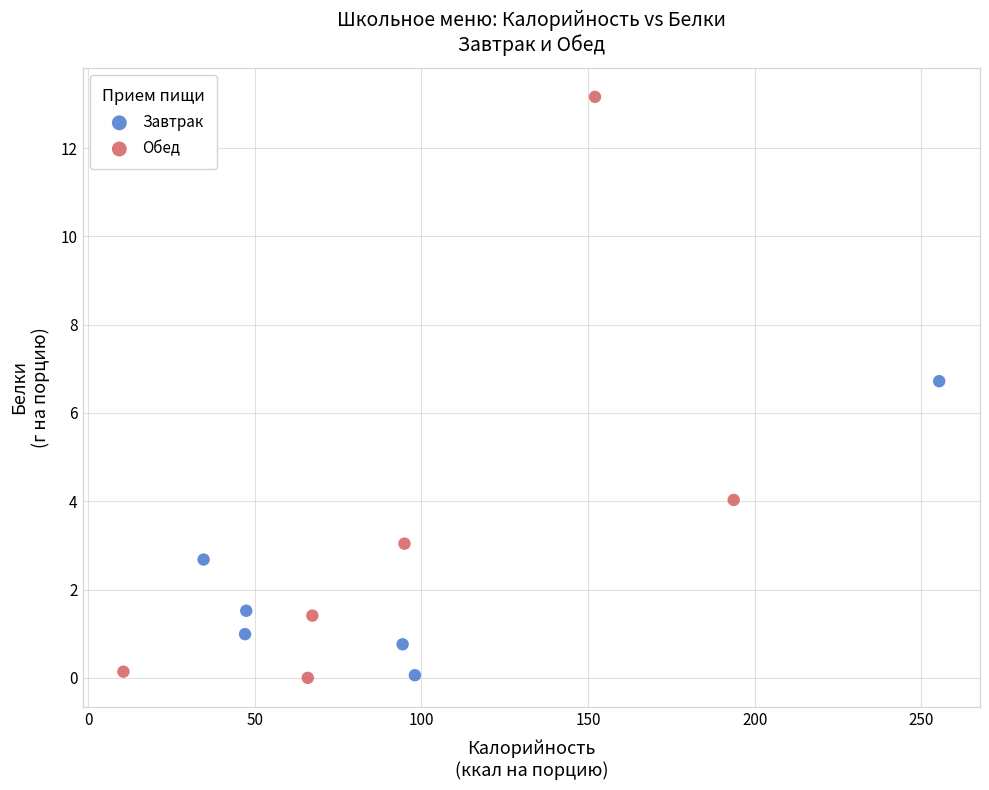

Which series has the largest Y range (max minus min)?

Обед